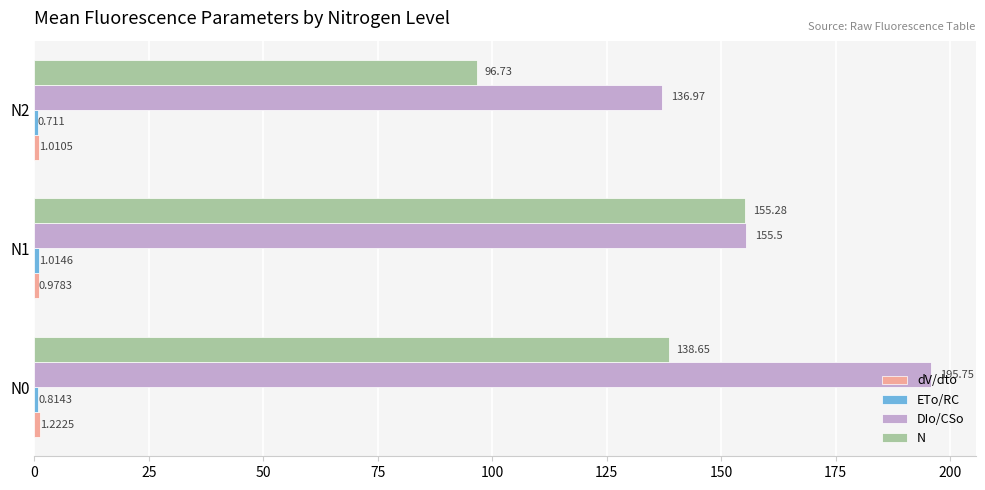

Which series has the largest total across all categories?

DIo/CSo